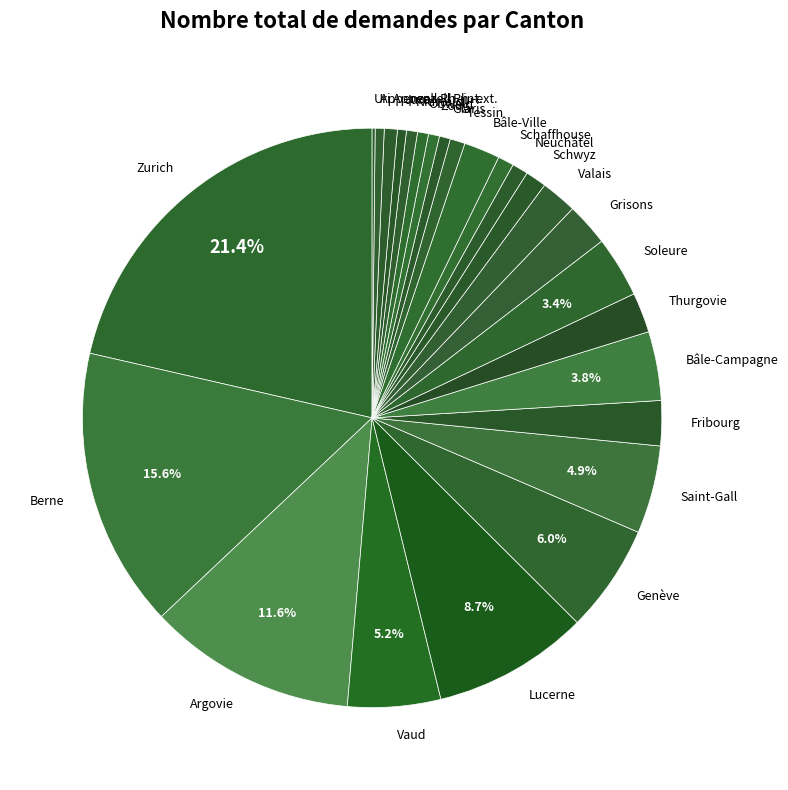

To the nearest percent, what percentage of the pie is Zoug?

1%